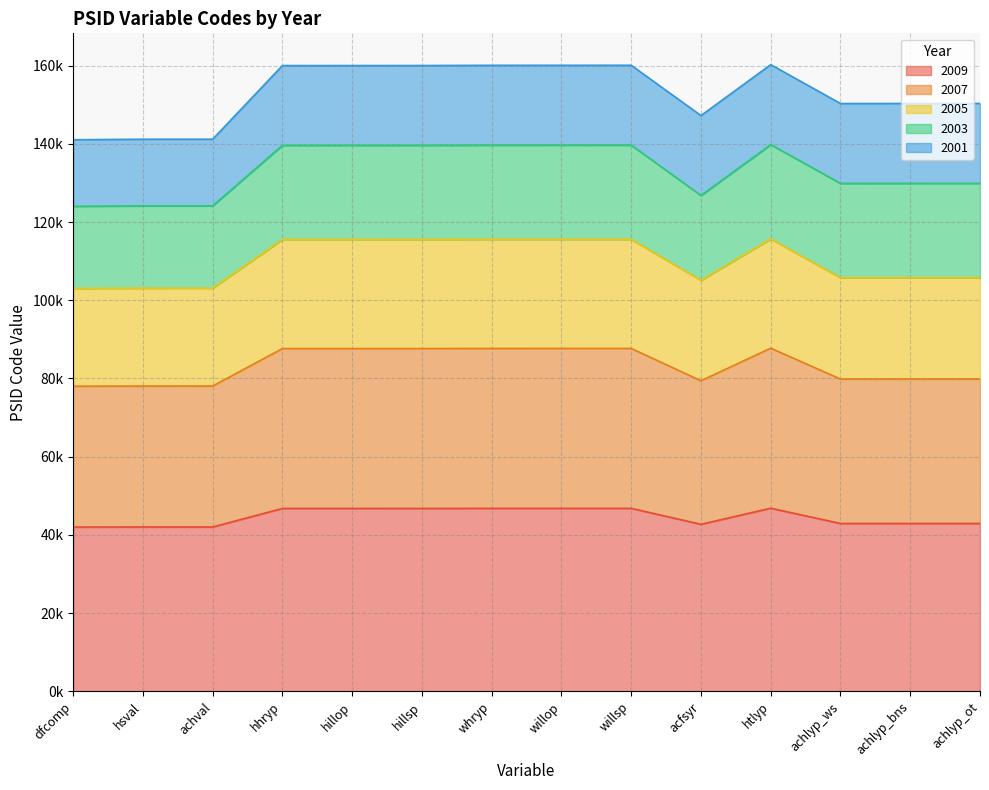

What is the minimum value shown in the chart?

42.0